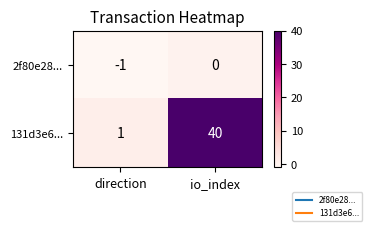

True or false: 131d3e6... has a value of 40 at io_index.

True